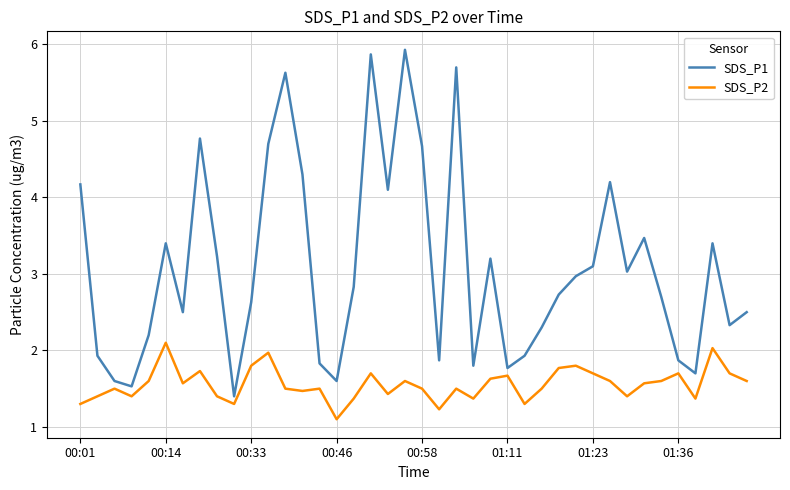

At how many categories does at least one series exceed 4?

11